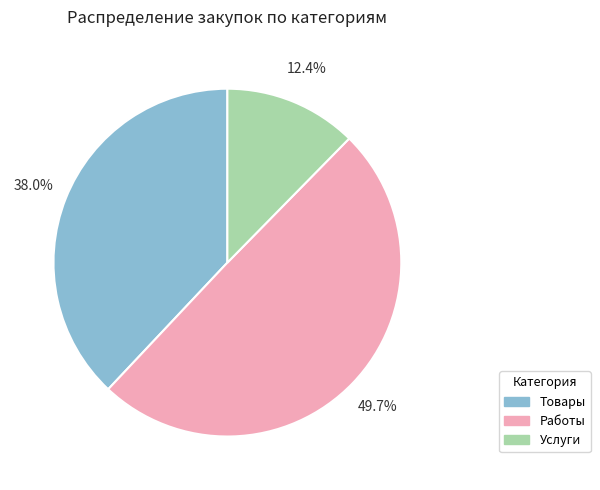

Count the number of slices in the pie.

3